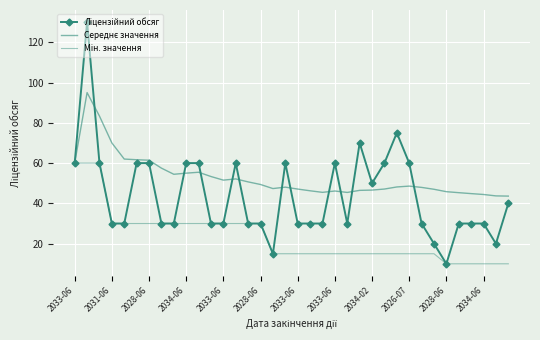

What is the minimum value for Середнє значення?

43.6